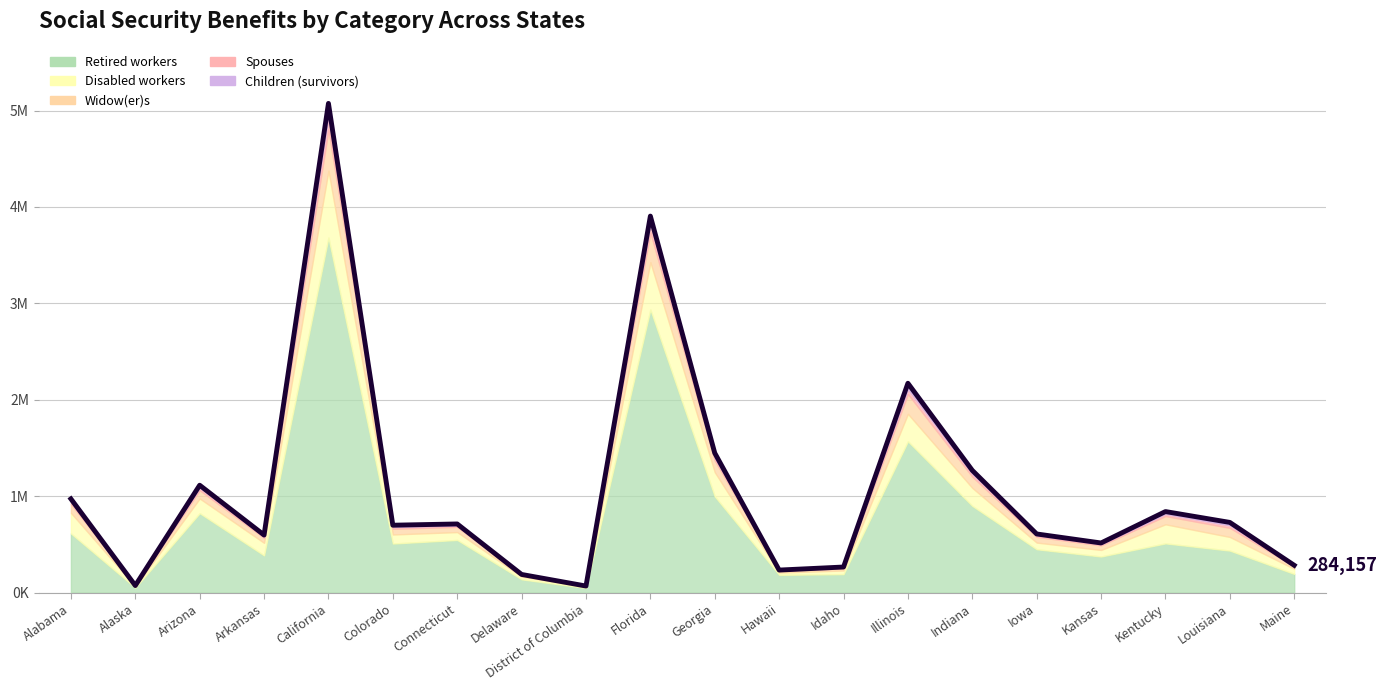

What is the value of the Children (survivors) point at the 20th from the left?

6157